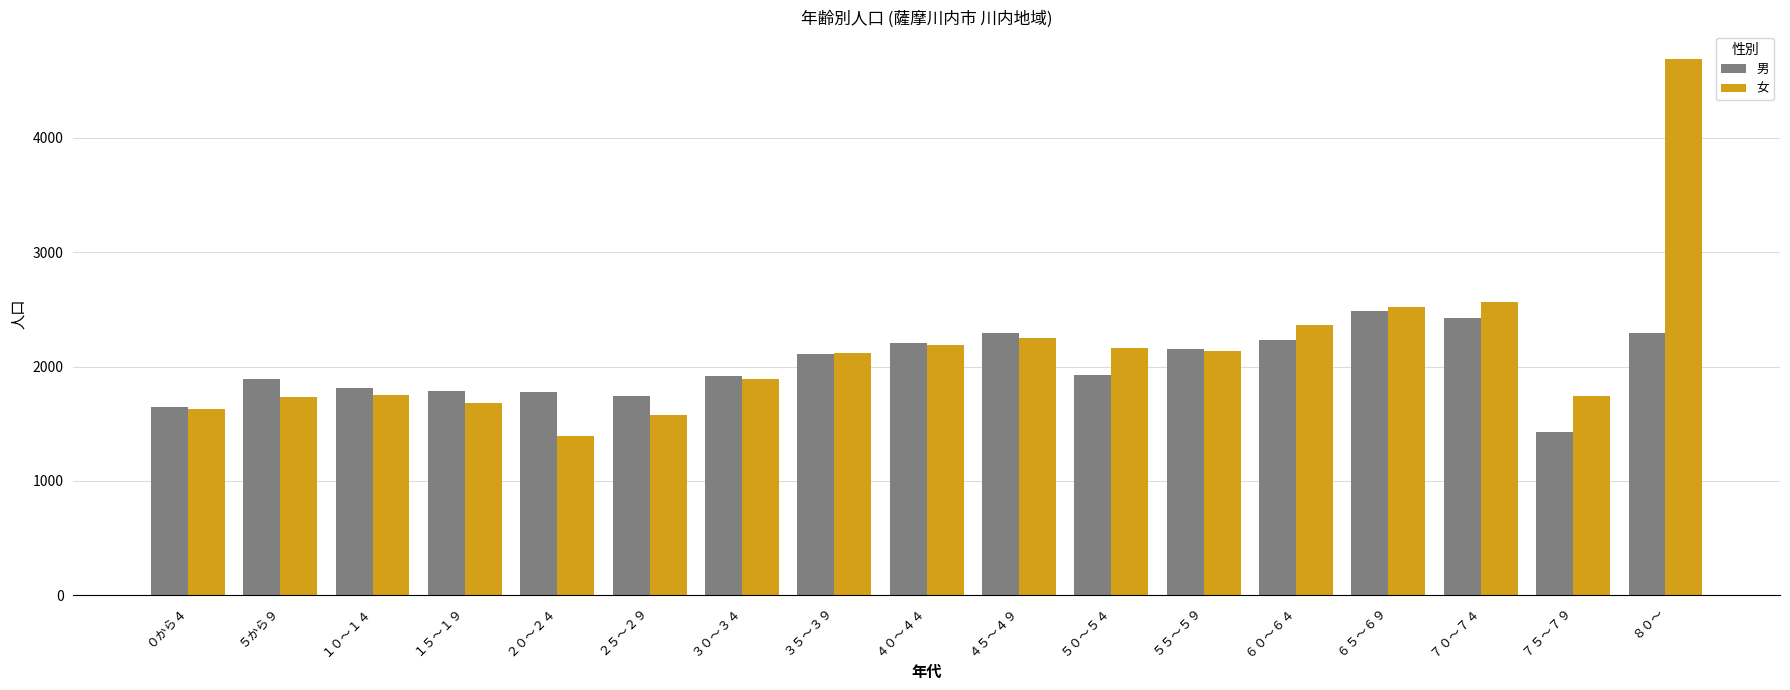

At which category is the sum across all series the highest?

８０～